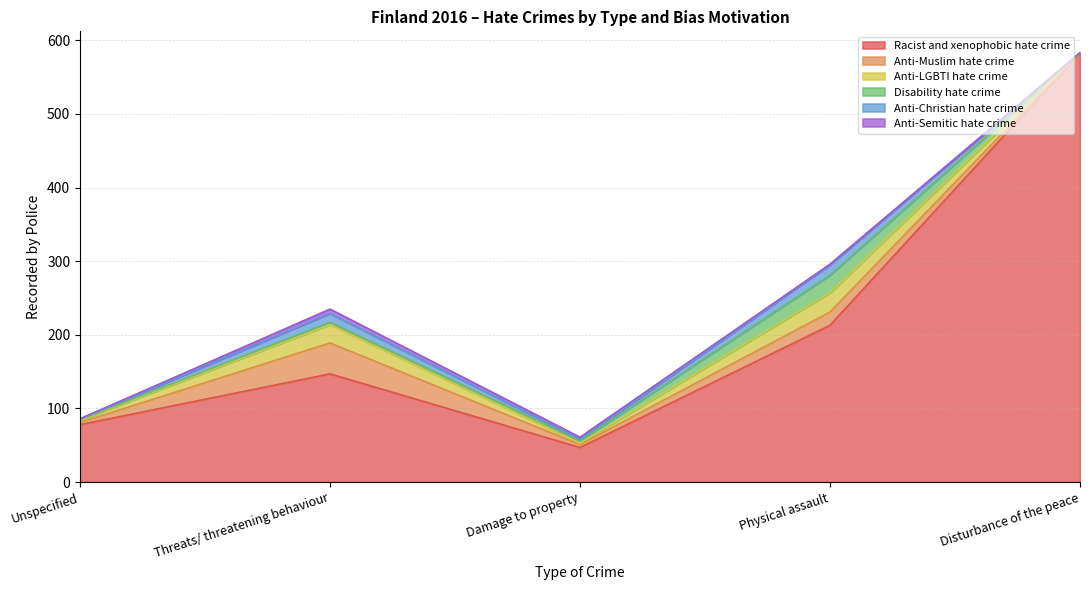

How many times do Disability hate crime and Anti-Muslim hate crime cross each other?

1